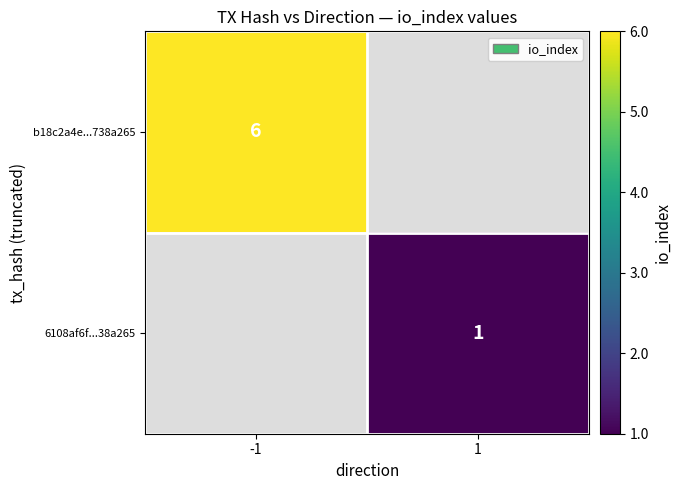

The b18c2a4e...738a265 series shows 6 at -1. True or false?

True